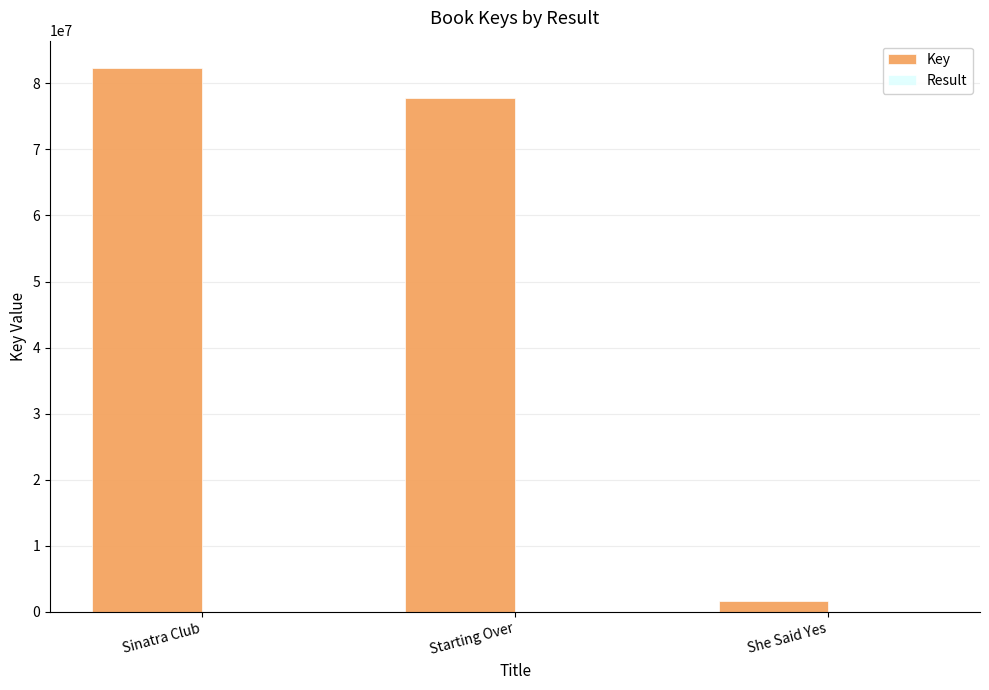

Which series has the largest total across all categories?

Key